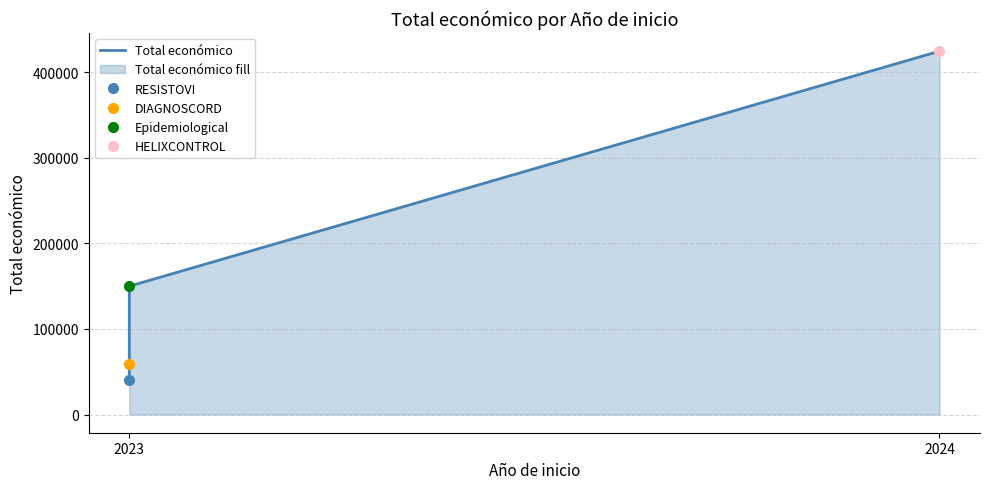

What is the smallest value displayed?

40876